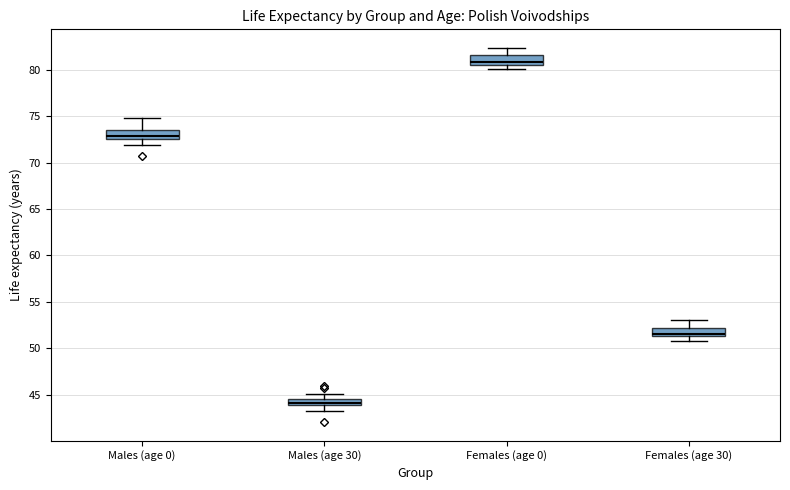

Which box's median line is the highest?

Females (age 0)